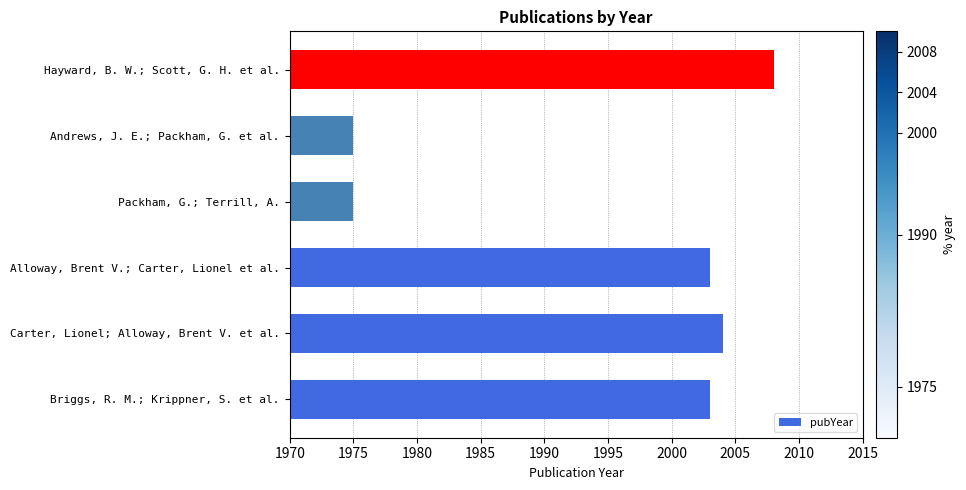

Reading bottom to top, list all the values displayed in this chart.

Briggs, R. M.; Krippner, S. et al.=2003	Carter, Lionel; Alloway, Brent V. et al.=2004	Alloway, Brent V.; Carter, Lionel et al.=2003	Packham, G.; Terrill, A.=1975	Andrews, J. E.; Packham, G. et al.=1975	Hayward, B. W.; Scott, G. H. et al.=2008